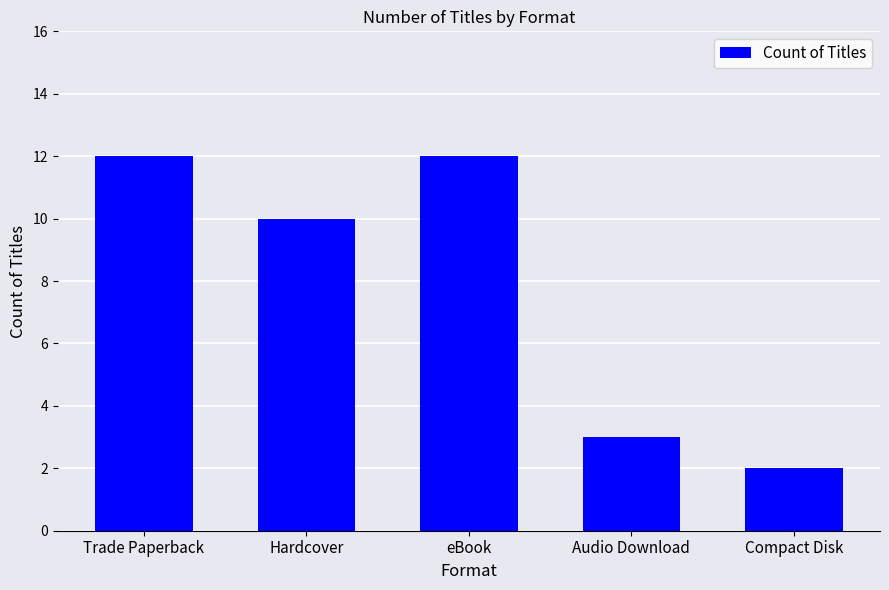

What is the greatest value displayed?

12